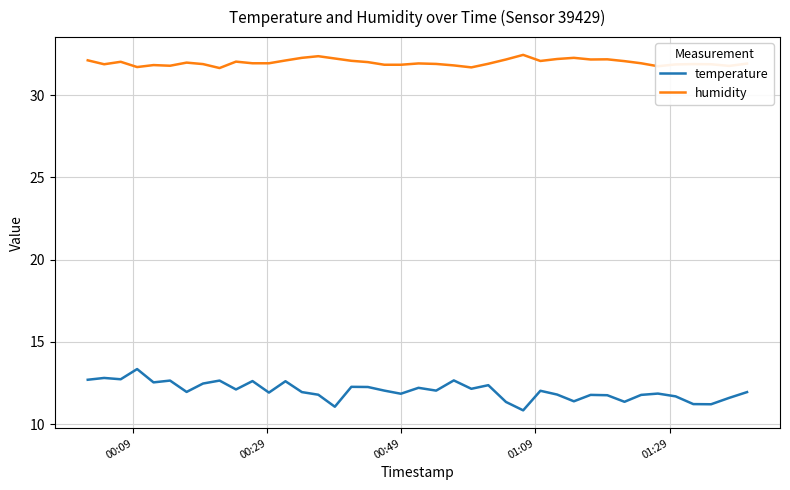

True or false: humidity and temperature cross at least once.

False